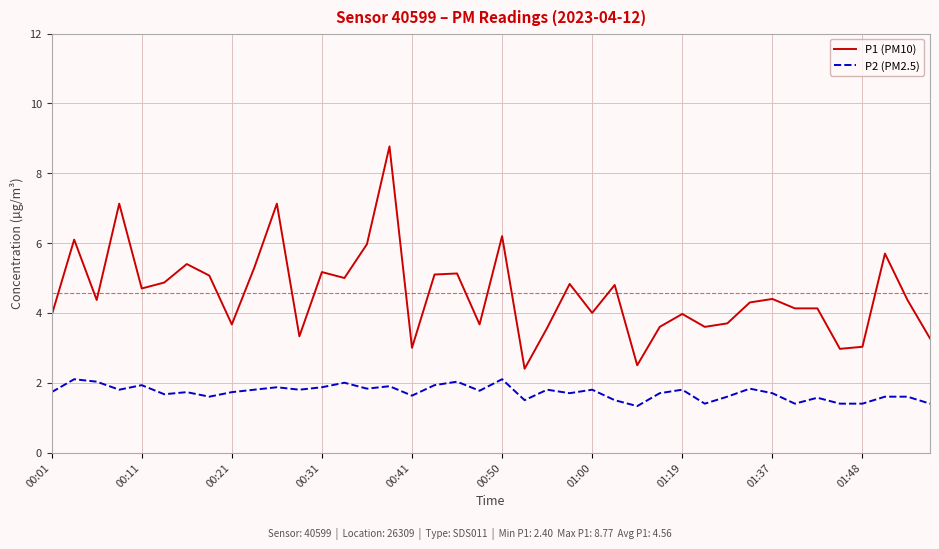

Which series has the largest total across all categories?

P1 (PM10)